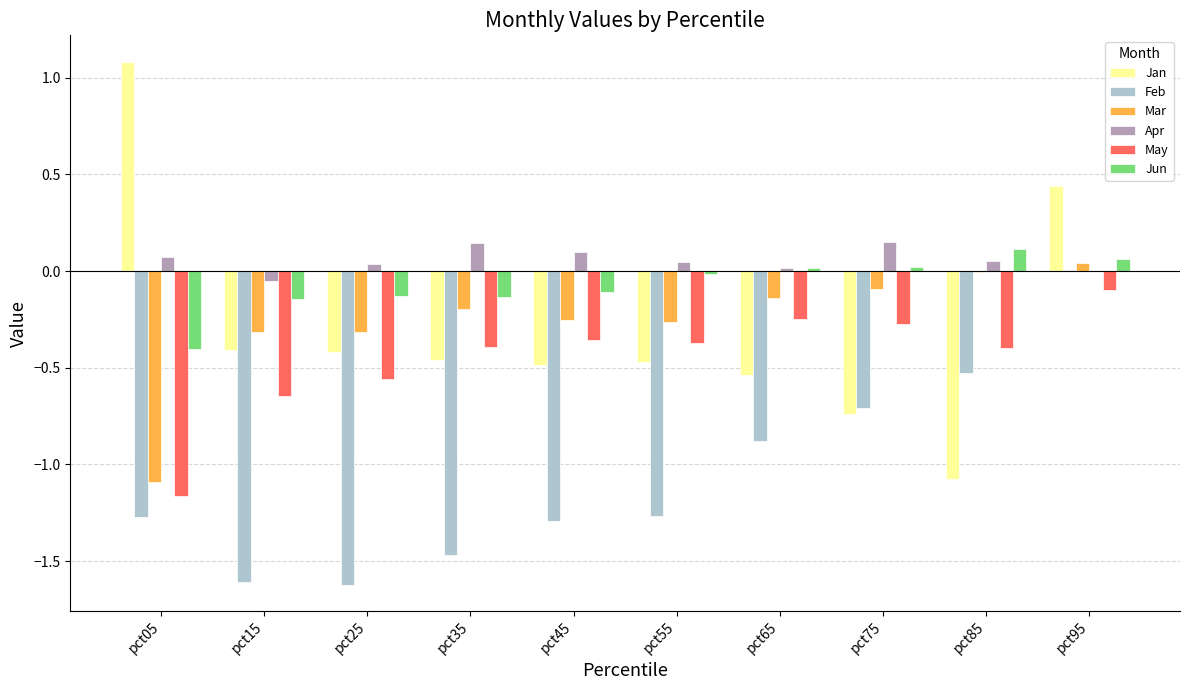

Is the value of Jun at pct95 greater than the value of Mar at pct65?

Yes